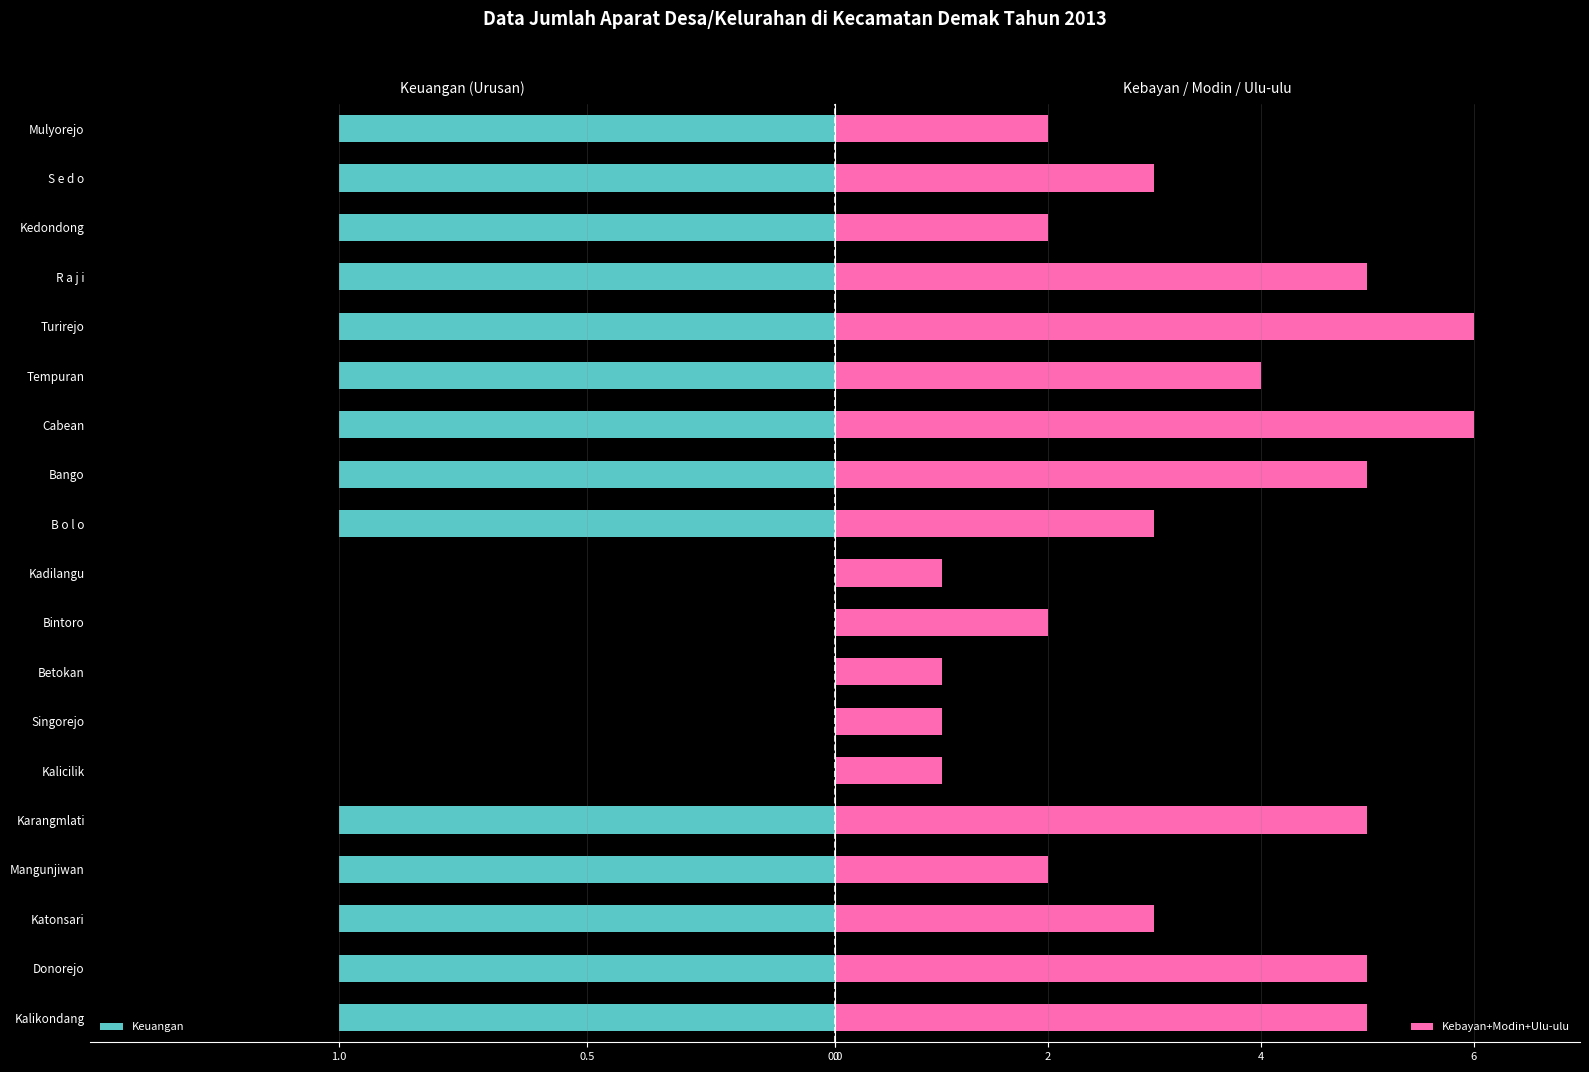

Reading left to right, list all the values displayed in this chart.

Keuangan: -1	-1	-1	-1	-1	0	0	0	0	0	-1	-1	-1	-1	-1	-1	-1	-1	-1
Kebayan+Modin+Ulu-ulu: 5	5	3	2	5	1	1	1	2	1	3	5	6	4	6	5	2	3	2